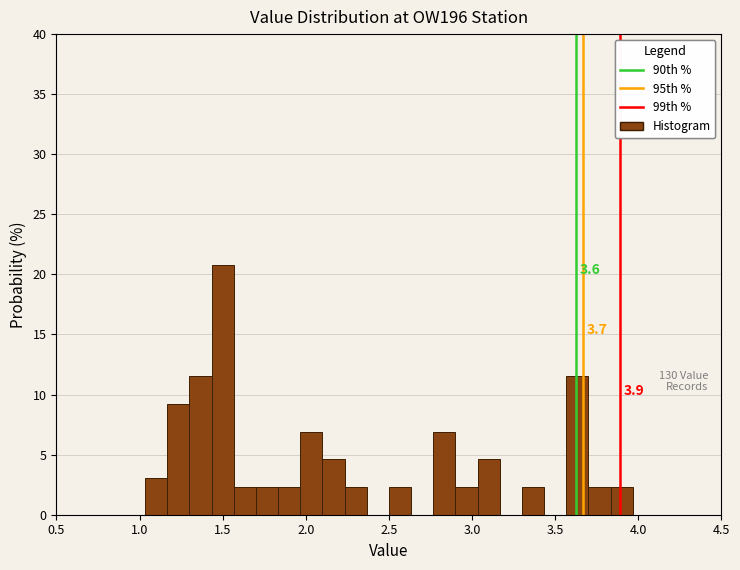

Around what value on the x-axis is the tallest bar? Give the approximate position of its centre, as read against the axis.

1.50